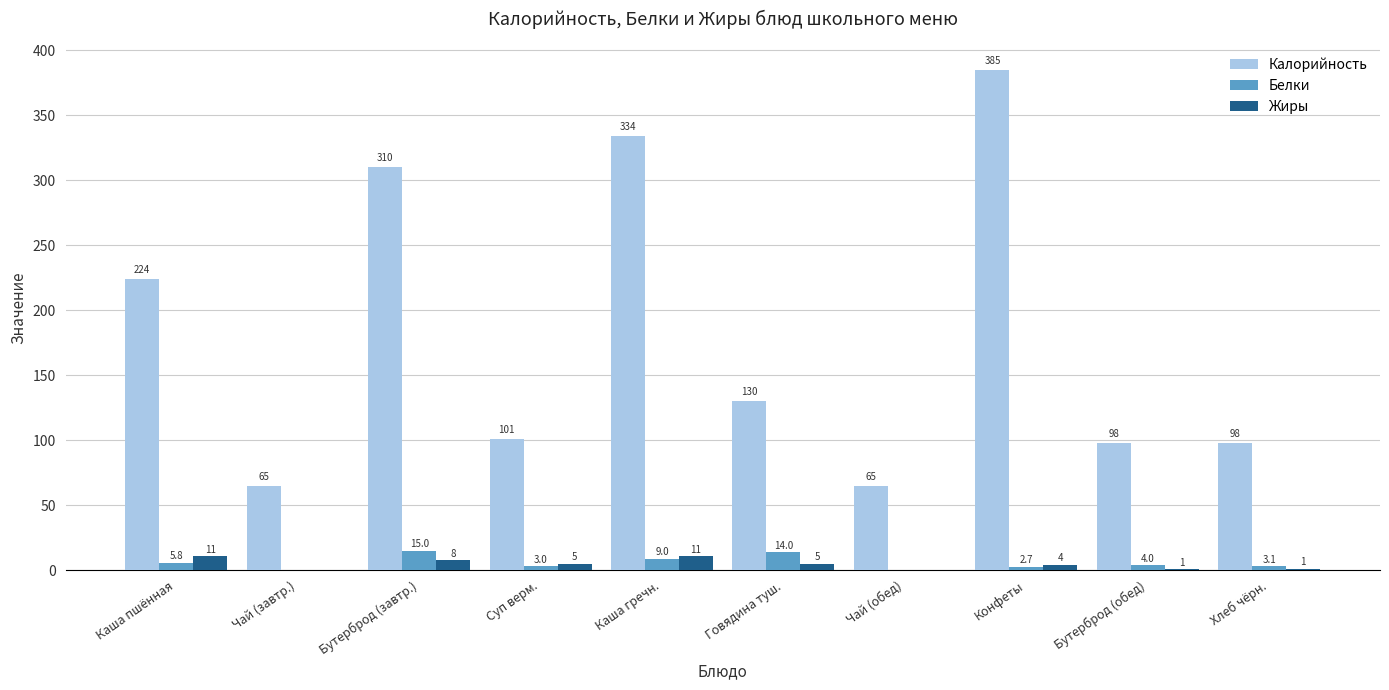

True or false: Жиры has a value of 5.0 at Суп верм..

True